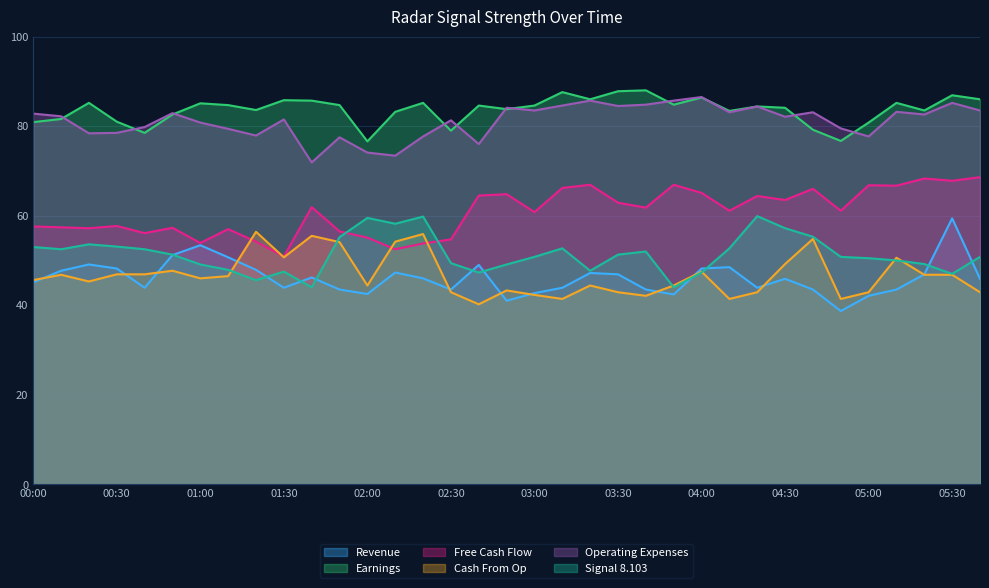

Reading left to right, list all the values displayed in this chart.

  8.399: 00:00=45.1	00:10=47.7	00:20=49.1	00:30=48.2	00:40=43.9	00:50=51.2	01:00=53.4	01:10=50.7	01:20=47.9	01:30=43.9	01:40=46.2	01:50=43.5	02:00=42.5	02:10=47.3	02:20=46.0	02:30=43.5	02:40=49.0	02:50=41.0	03:00=42.7	03:10=43.9	03:20=47.2	03:30=46.9	03:40=43.5	03:50=42.4	04:00=48.2	04:10=48.5	04:20=43.9	04:30=45.9	04:40=43.5	04:50=38.7	05:00=42.1	05:10=43.5	05:20=46.9	05:30=59.4	05:40=45.9
  2.490: 00:00=80.9	00:10=81.6	00:20=85.2	00:30=81.0	00:40=78.5	00:50=82.6	01:00=85.1	01:10=84.7	01:20=83.6	01:30=85.8	01:40=85.7	01:50=84.7	02:00=76.6	02:10=83.2	02:20=85.2	02:30=79.0	02:40=84.6	02:50=83.8	03:00=84.6	03:10=87.6	03:20=86.0	03:30=87.8	03:40=88.0	03:50=84.8	04:00=86.4	04:10=83.4	04:20=84.4	04:30=84.1	04:40=79.2	04:50=76.7	05:00=80.8	05:10=85.2	05:20=83.5	05:30=86.9	05:40=86.0
  7.217: 00:00=57.6	00:10=57.4	00:20=57.2	00:30=57.7	00:40=56.1	00:50=57.3	01:00=53.9	01:10=57.0	01:20=54.2	01:30=50.9	01:40=61.9	01:50=56.5	02:00=55.1	02:10=52.5	02:20=53.8	02:30=54.7	02:40=64.5	02:50=64.8	03:00=60.8	03:10=66.2	03:20=66.9	03:30=62.9	03:40=61.8	03:50=66.9	04:00=65.1	04:10=61.1	04:20=64.4	04:30=63.5	04:40=66.0	04:50=61.1	05:00=66.8	05:10=66.7	05:20=68.3	05:30=67.8	05:40=68.6
  8.547: 00:00=45.6	00:10=46.8	00:20=45.3	00:30=46.9	00:40=46.9	00:50=47.7	01:00=46.0	01:10=46.5	01:20=56.4	01:30=50.7	01:40=55.5	01:50=54.1	02:00=44.4	02:10=54.2	02:20=55.9	02:30=42.9	02:40=40.2	02:50=43.3	03:00=42.3	03:10=41.4	03:20=44.4	03:30=42.9	03:40=42.1	03:50=44.4	04:00=47.5	04:10=41.4	04:20=42.9	04:30=49.2	04:40=54.8	04:50=41.4	05:00=42.9	05:10=50.6	05:20=46.8	05:30=46.8	05:40=42.9
  2.342: 00:00=82.8	00:10=82.2	00:20=78.4	00:30=78.5	00:40=79.8	00:50=82.9	01:00=80.8	01:10=79.4	01:20=77.9	01:30=81.5	01:40=71.9	01:50=77.5	02:00=74.1	02:10=73.4	02:20=77.7	02:30=81.3	02:40=76.0	02:50=84.1	03:00=83.5	03:10=84.6	03:20=85.7	03:30=84.5	03:40=84.8	03:50=85.7	04:00=86.5	04:10=83.1	04:20=84.4	04:30=82.1	04:40=83.1	04:50=79.5	05:00=77.7	05:10=83.2	05:20=82.6	05:30=85.2	05:40=83.5
  8.103: 00:00=53.0	00:10=52.5	00:20=53.6	00:30=53.1	00:40=52.5	00:50=51.3	01:00=49.1	01:10=47.9	01:20=45.6	01:30=47.5	01:40=44.0	01:50=55.2	02:00=59.5	02:10=58.2	02:20=59.8	02:30=49.4	02:40=47.3	02:50=49.1	03:00=50.8	03:10=52.7	03:20=47.7	03:30=51.3	03:40=52.0	03:50=44.0	04:00=47.3	04:10=52.7	04:20=59.9	04:30=57.2	04:40=55.3	04:50=50.8	05:00=50.5	05:10=50.0	05:20=49.2	05:30=47.0	05:40=50.8